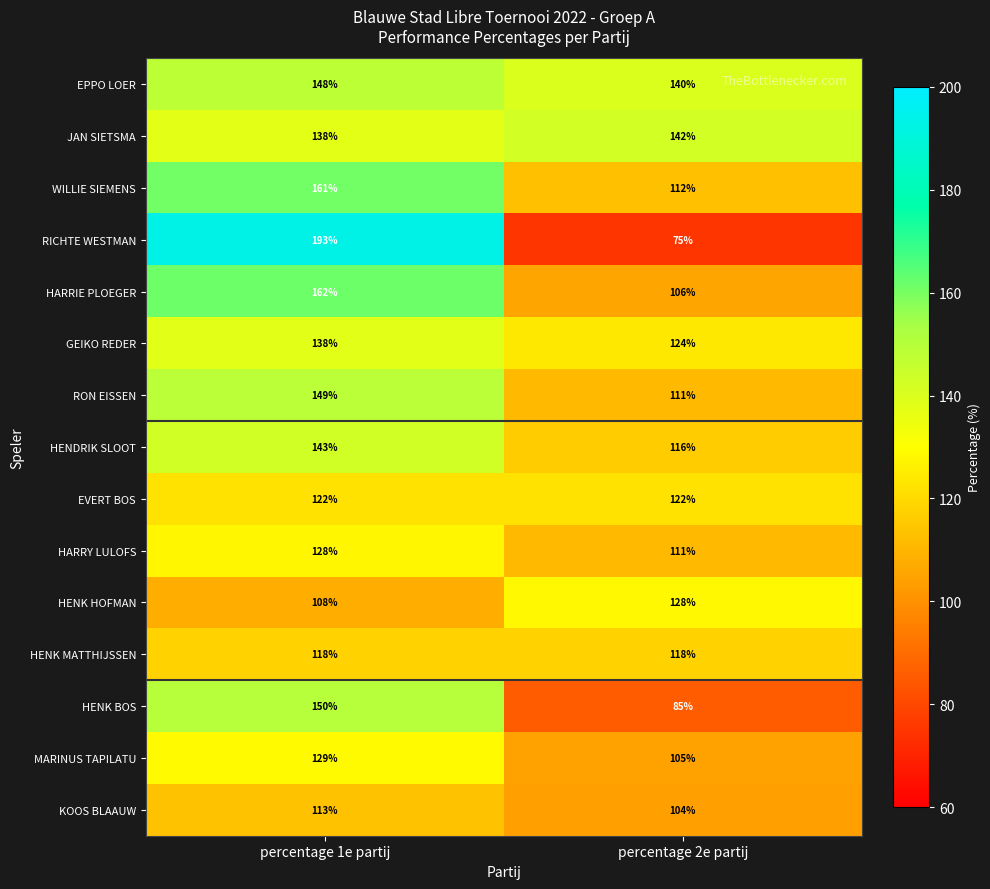

What is the difference between the HARRIE PLOEGER values at percentage 1e partij and percentage 2e partij?

56